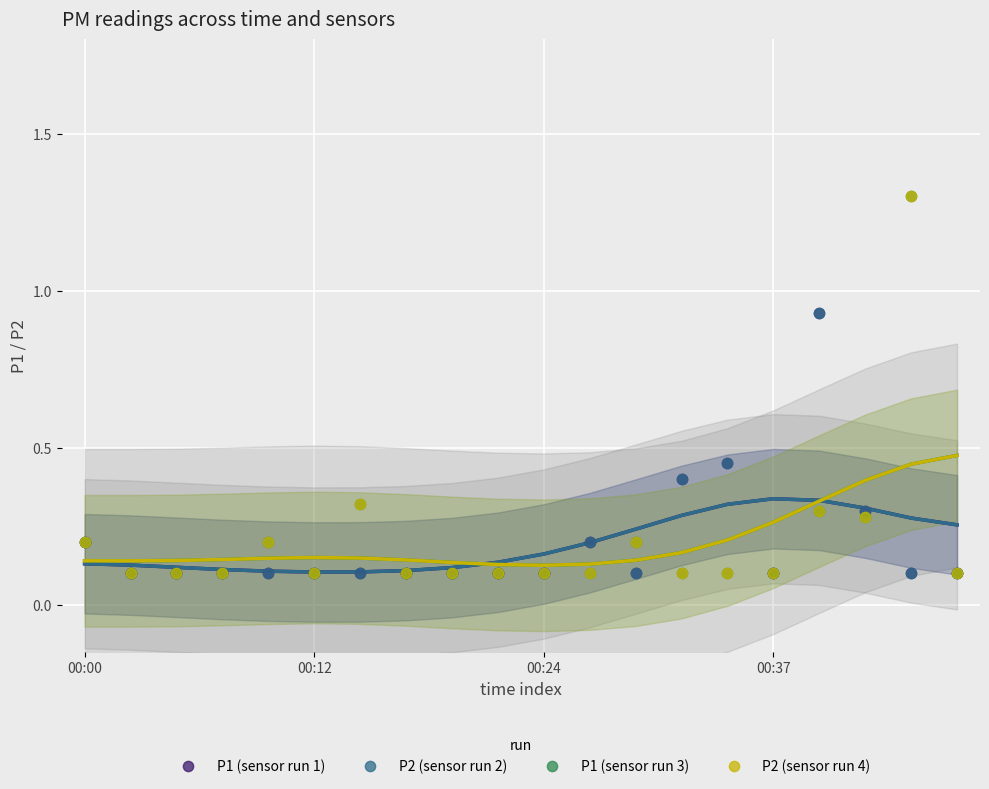

Which series contains the highest Y value?

P1 (sensor run 3)